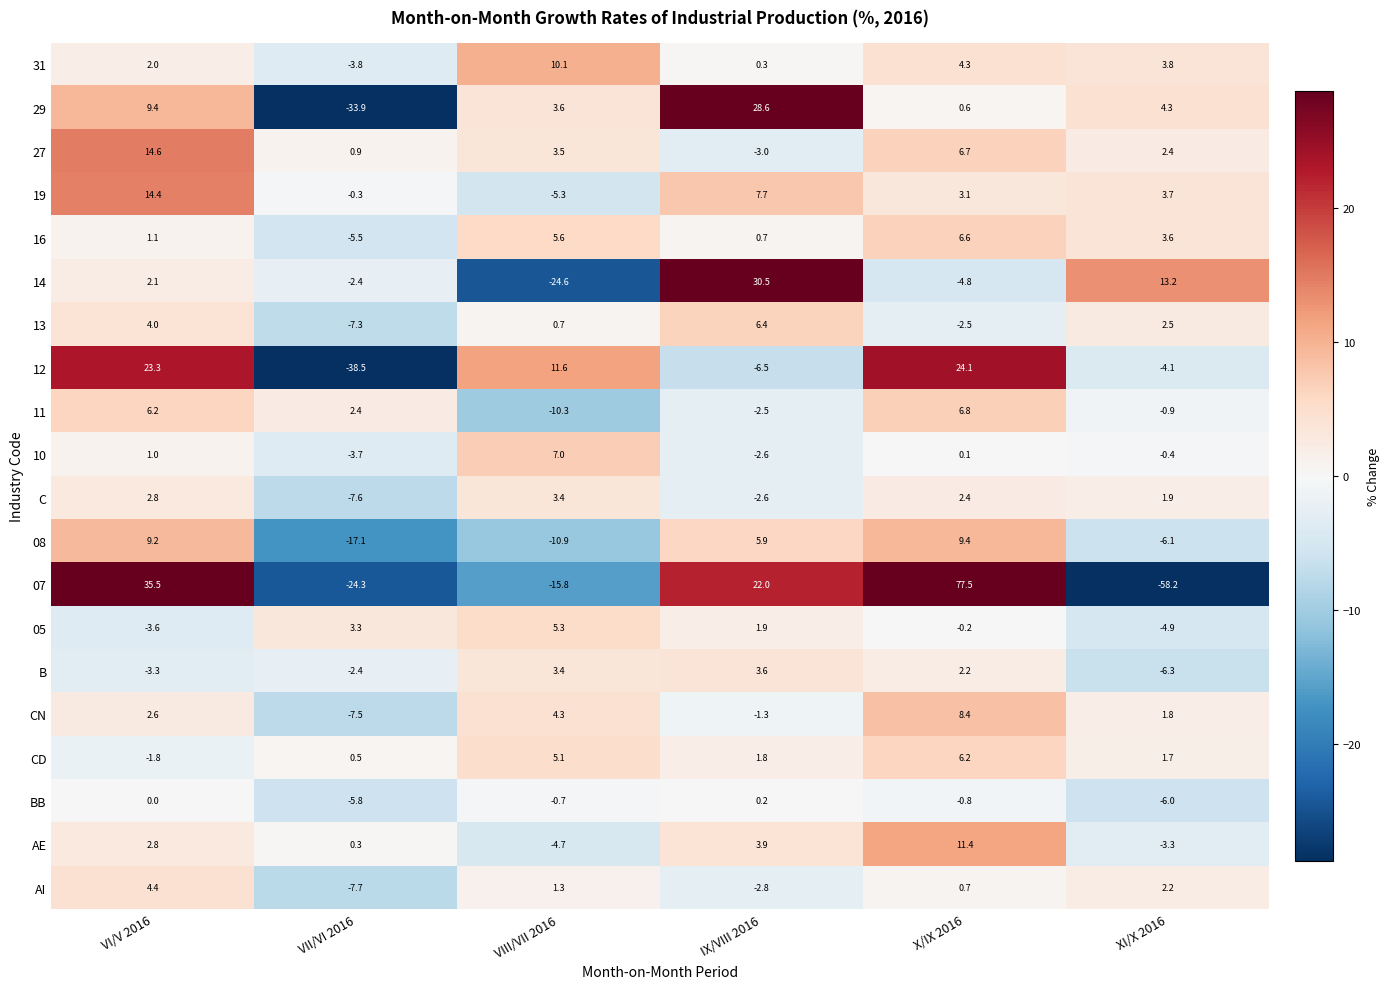

What is the sum of the BB values at X/IX 2016 and VIII/VII 2016?

-1.5